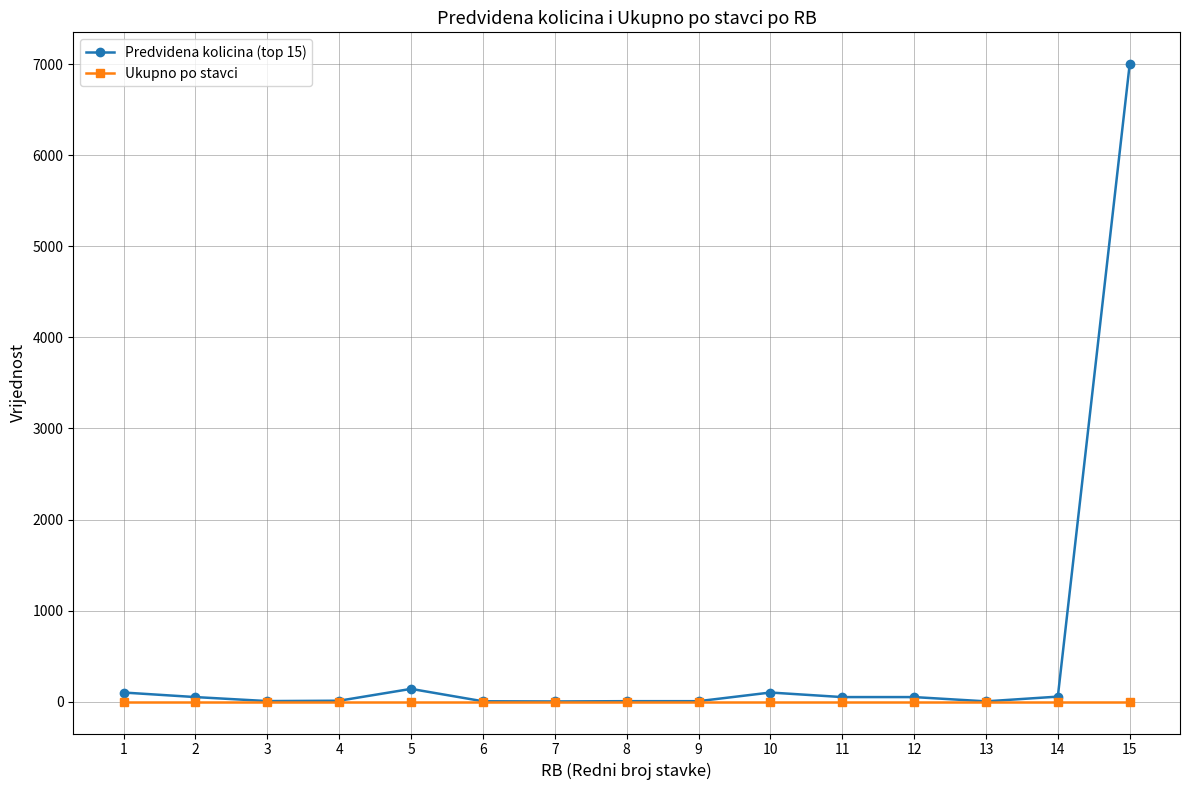

Which series has the largest range (max minus min)?

Predvidena kolicina (top 15)